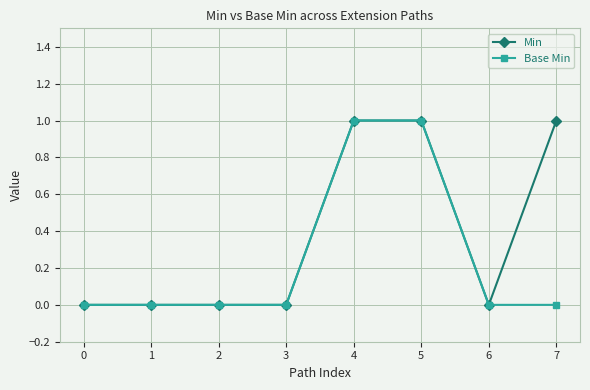

Between 6 and 7, which series saw the biggest shift?

Min